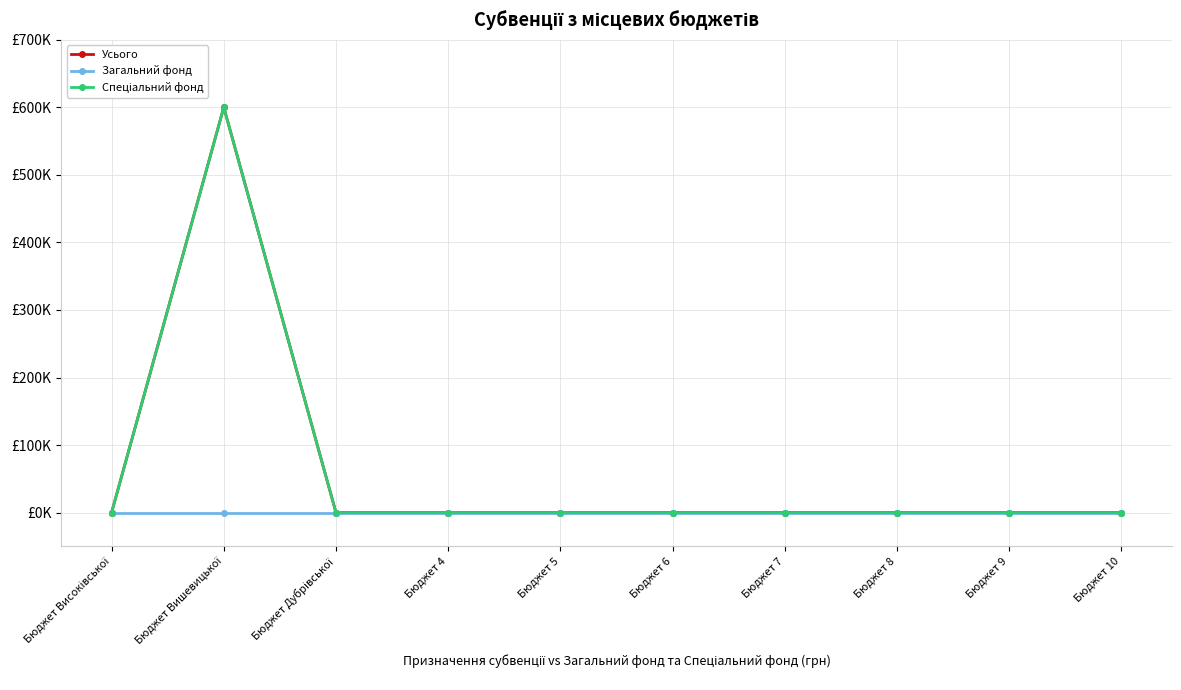

True or false: Спеціальний фонд and Усього intersect in this chart.

False